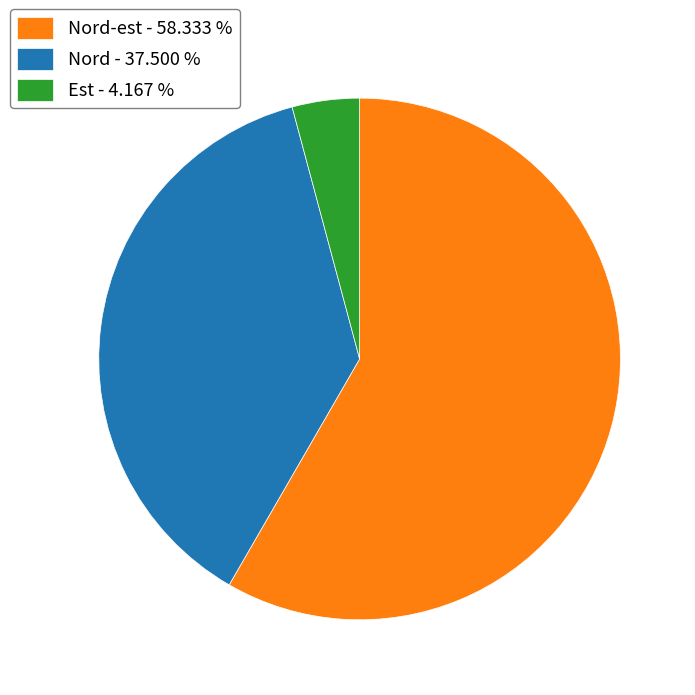

Between Est - 4.167 % and Nord-est - 58.333 %, which is larger?

Nord-est - 58.333 %